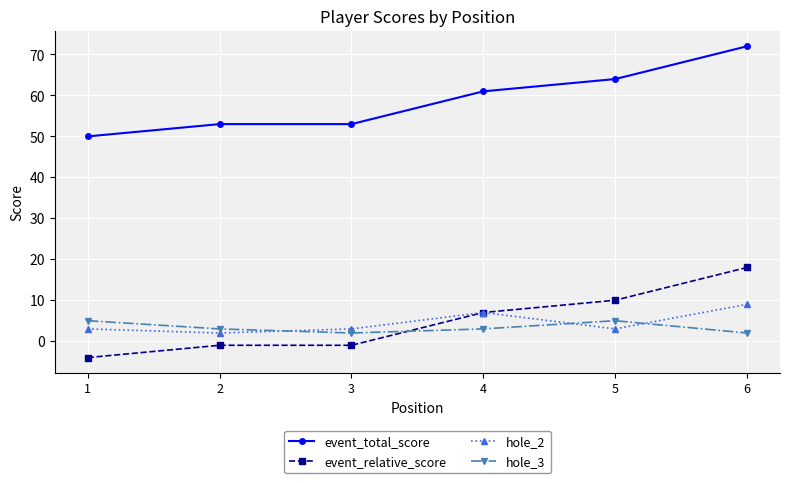

Count the number of categories in the chart.

6